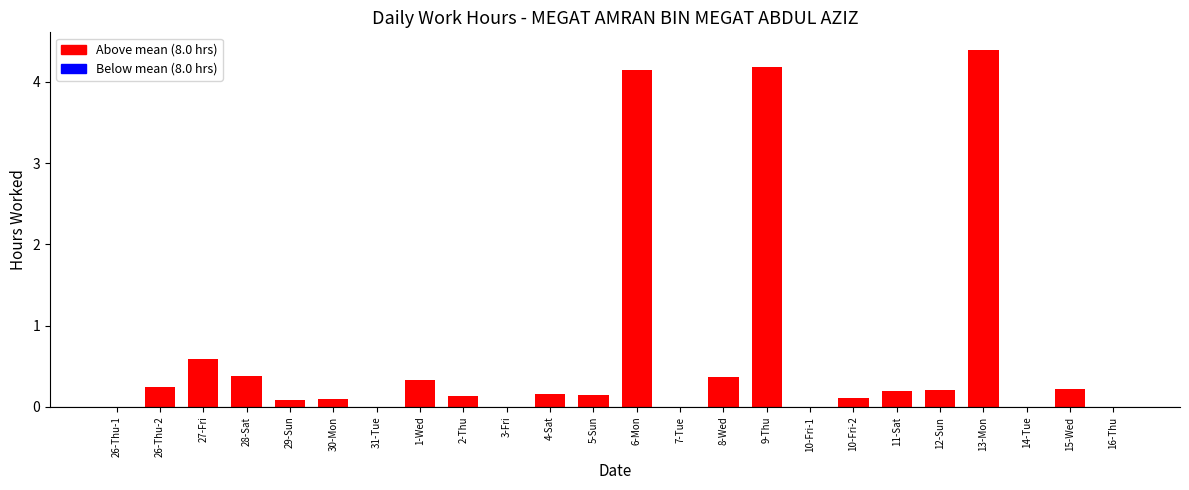

What is the sum of the values at 30-Mon and 1-Wed?

0.4